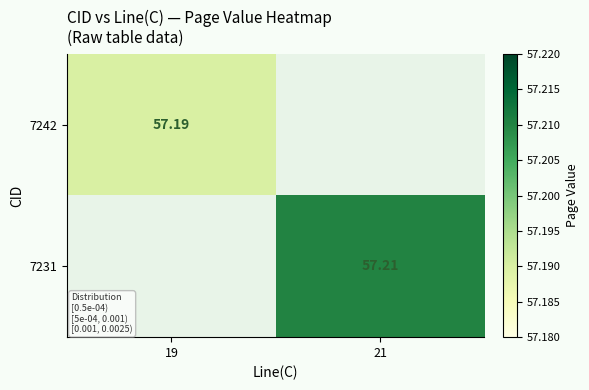

Which category has the lowest value in the 7242 series?

21